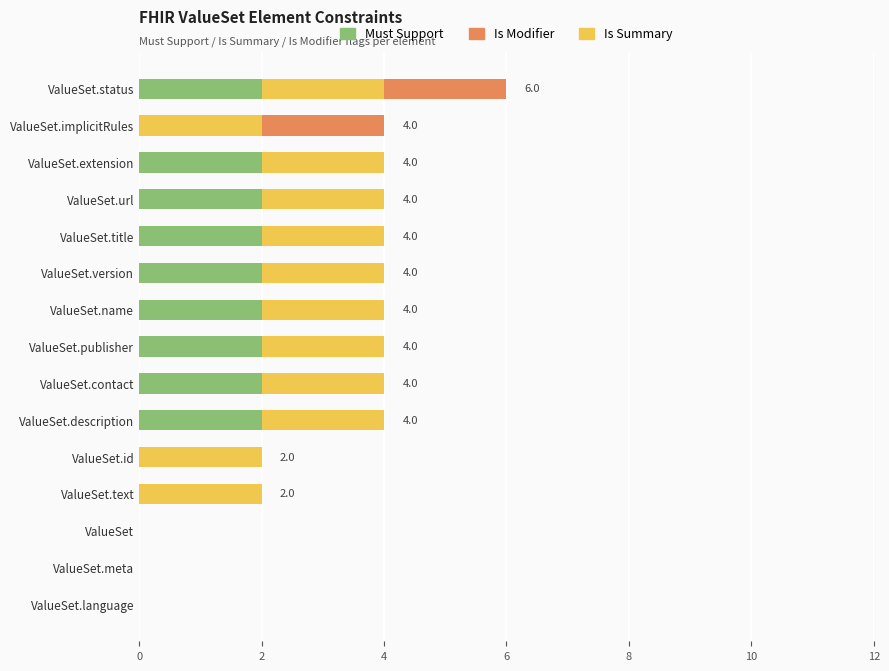

Is it true that Must Support equals 1 at ValueSet.text?

False